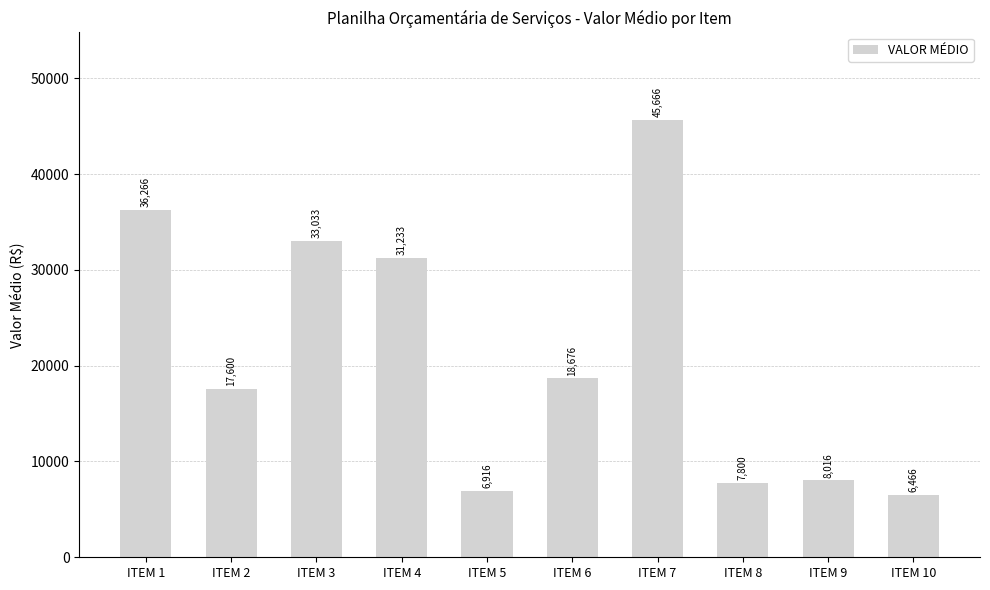

What is the value of the 8th bar from the left?

7800.0